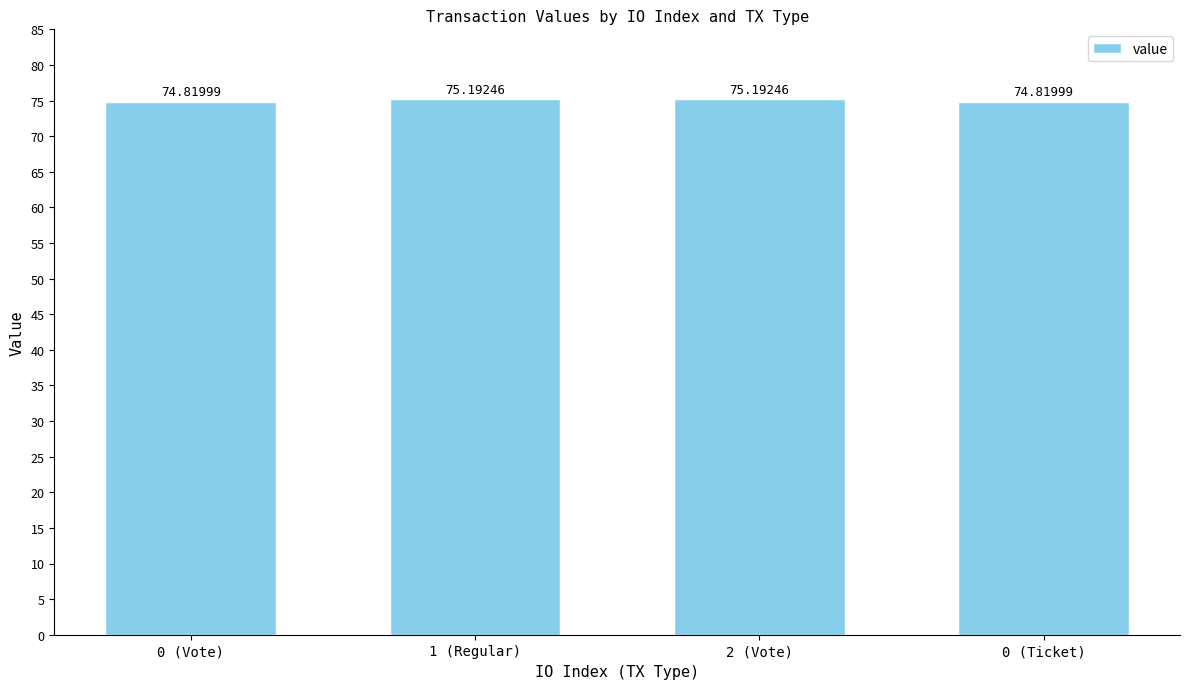

How many data points does each series have?

4